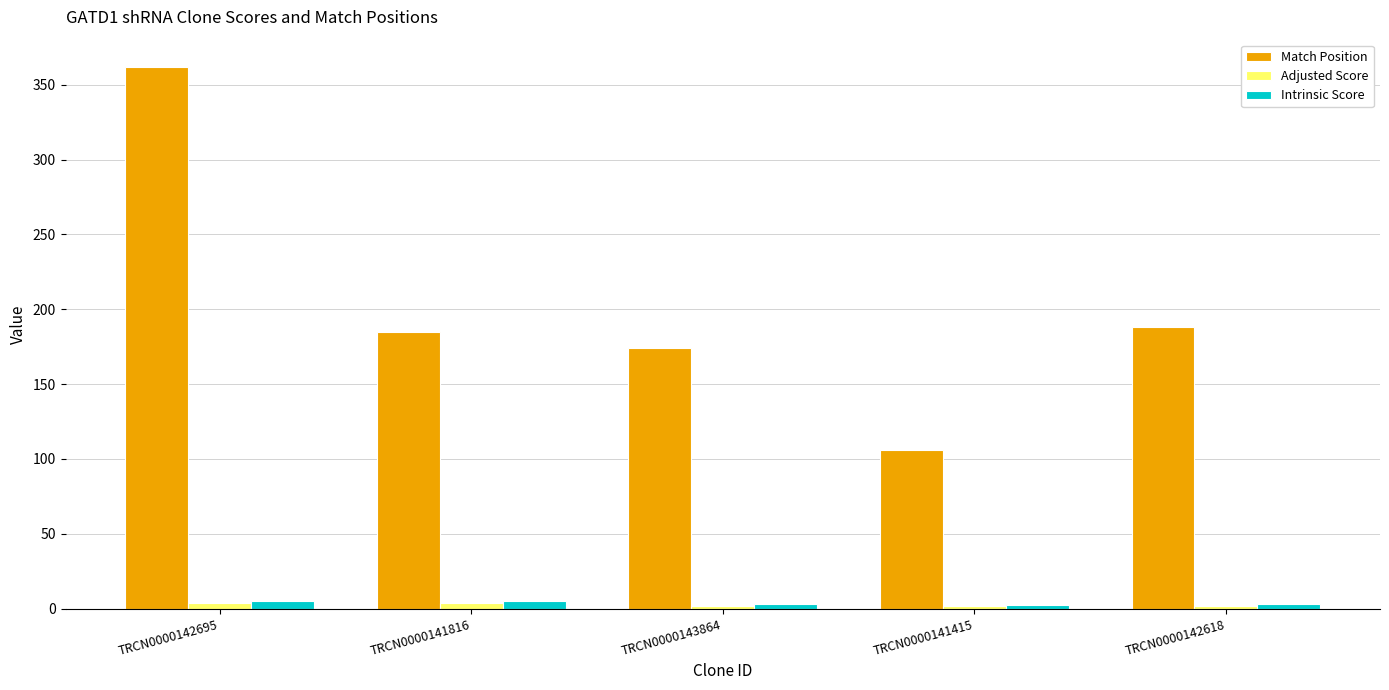

Which series has the largest range (max minus min)?

Match Position